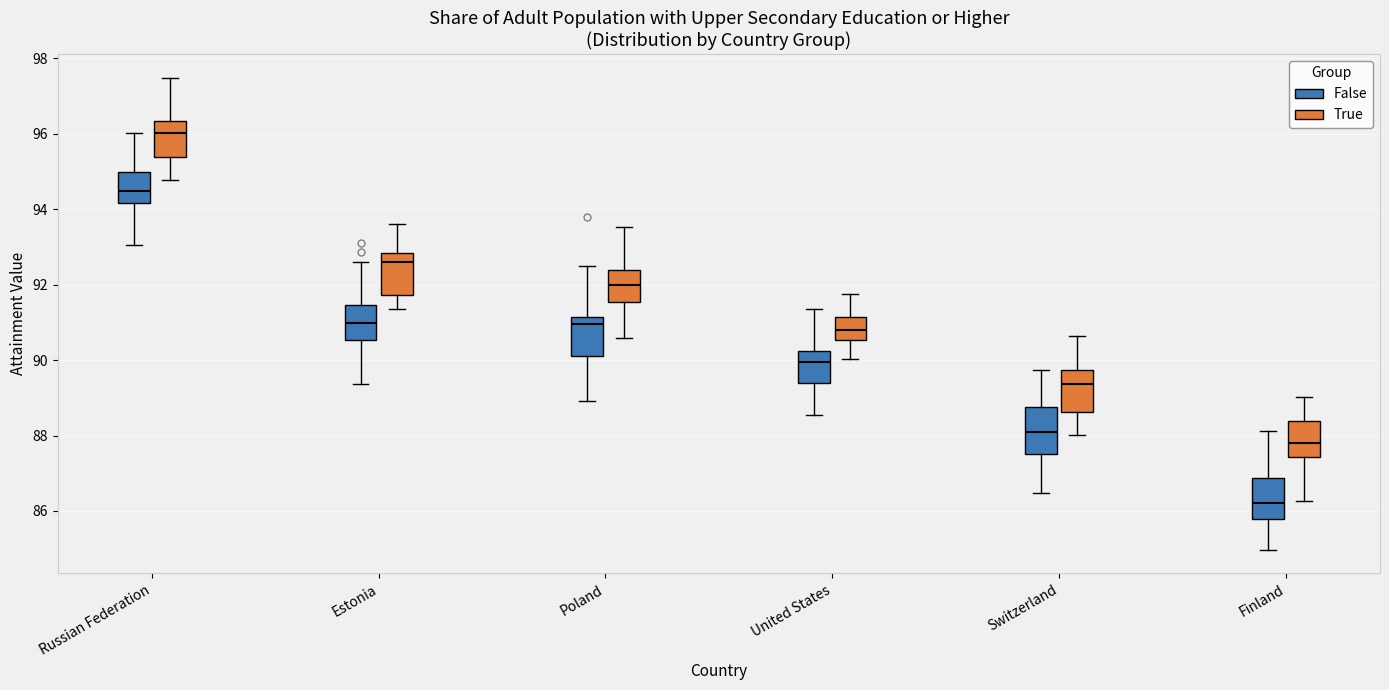

Which box's median line is the highest?

Russian Federation (True)